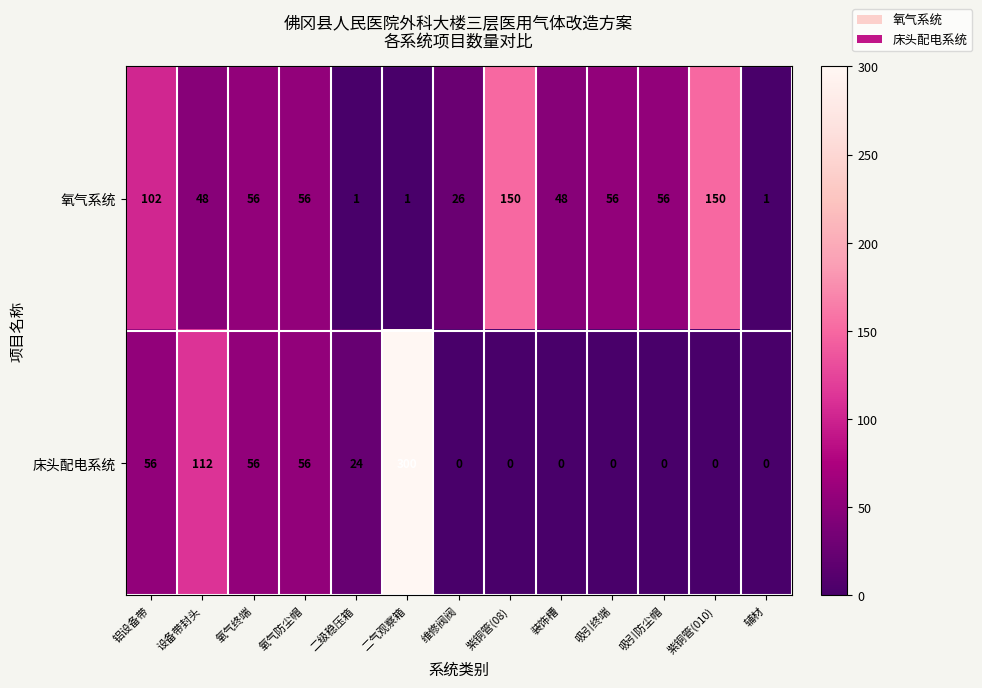

The 床头配电系统 series shows -131 at 紫铜管(08). True or false?

False